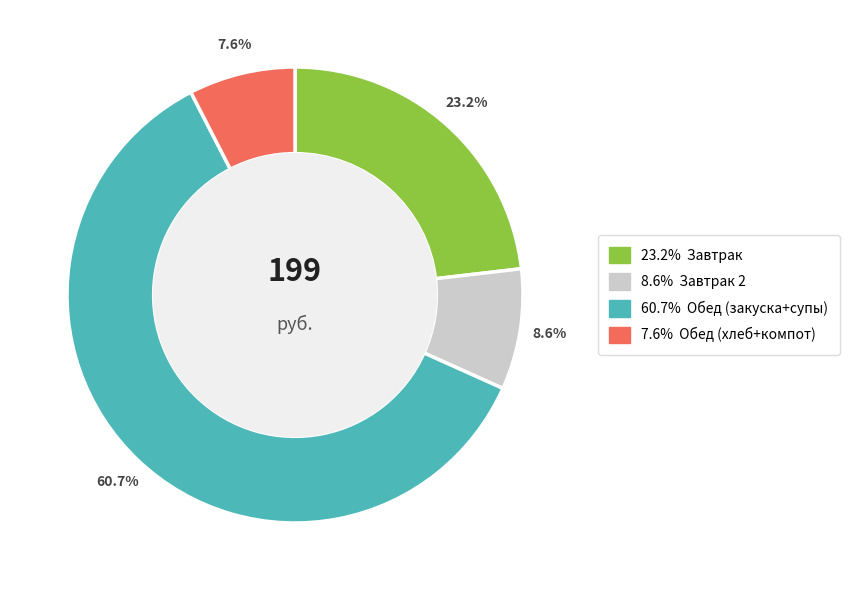

Does any single category account for the majority?

Yes